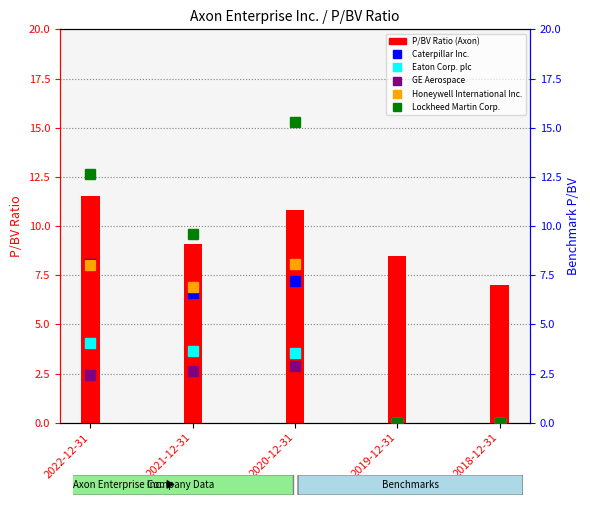

What is the difference between the maximum and second lowest values in the P/BV Ratio (Axon) series?

3.0